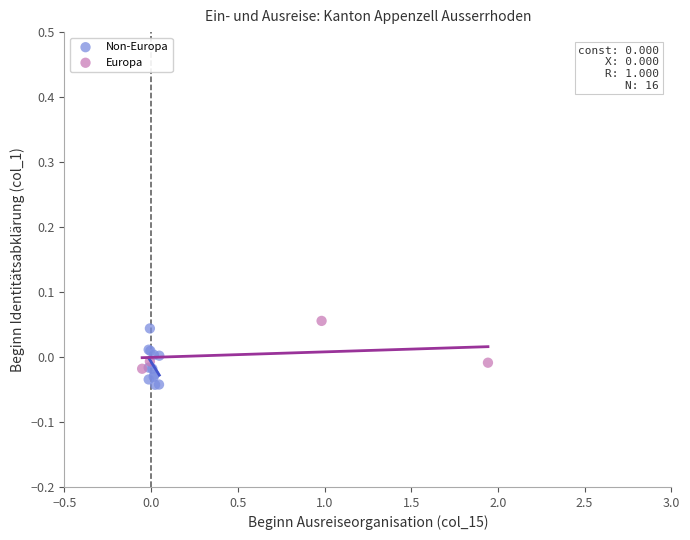

Which series has the widest spread of Y values?

Non-Europa